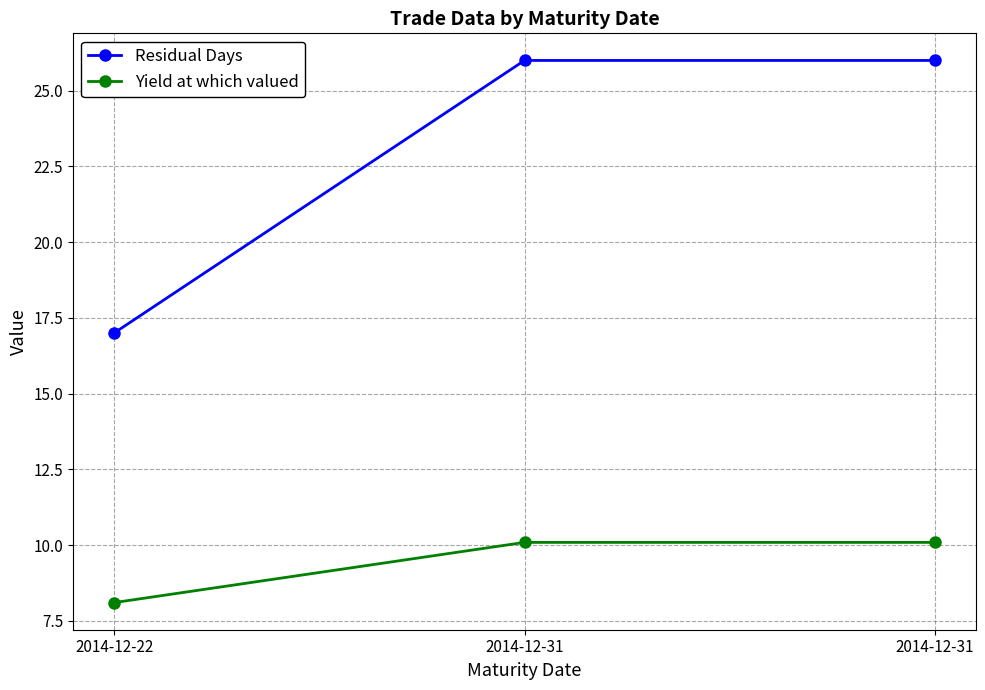

Rank the categories by Residual Days value from highest to lowest.

2014-12-31, 2014-12-31, 2014-12-22